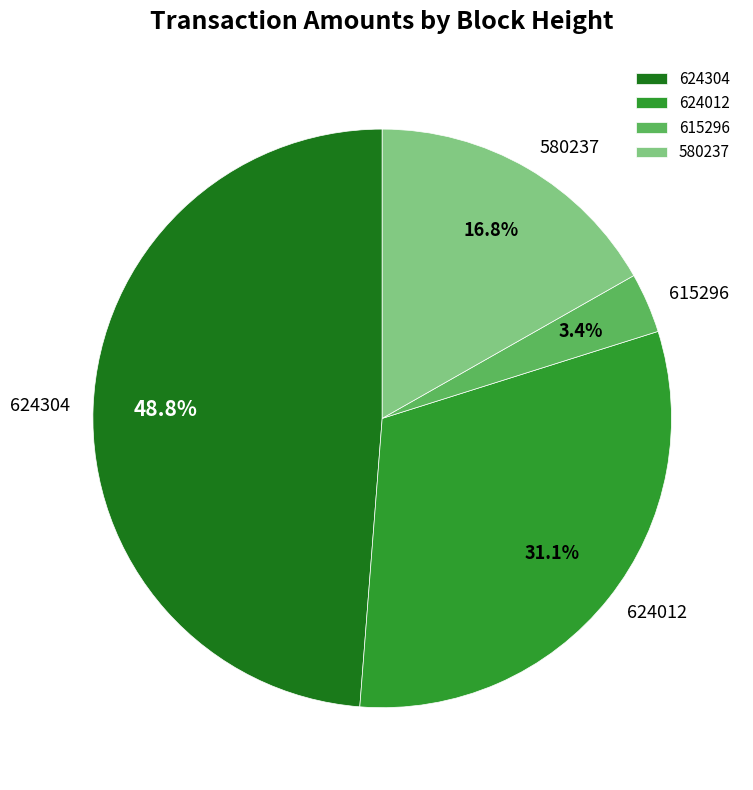

Which slice is the largest?

624304